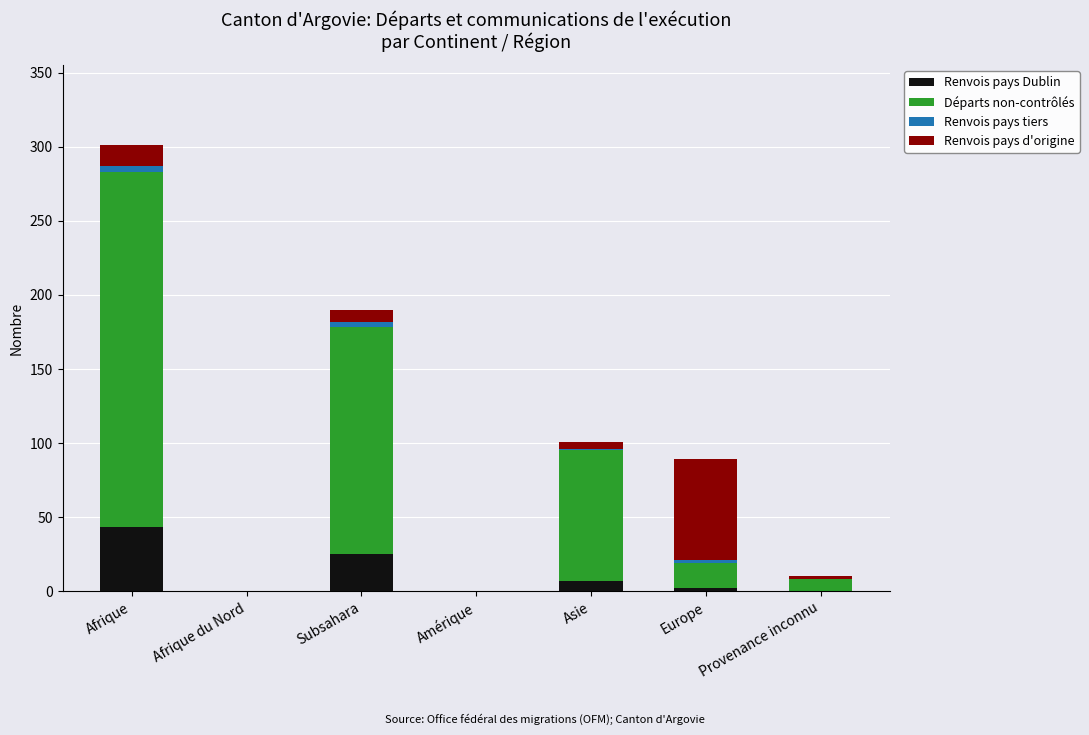

Where is Renvois pays Dublin nearest to the value 21?

Subsahara